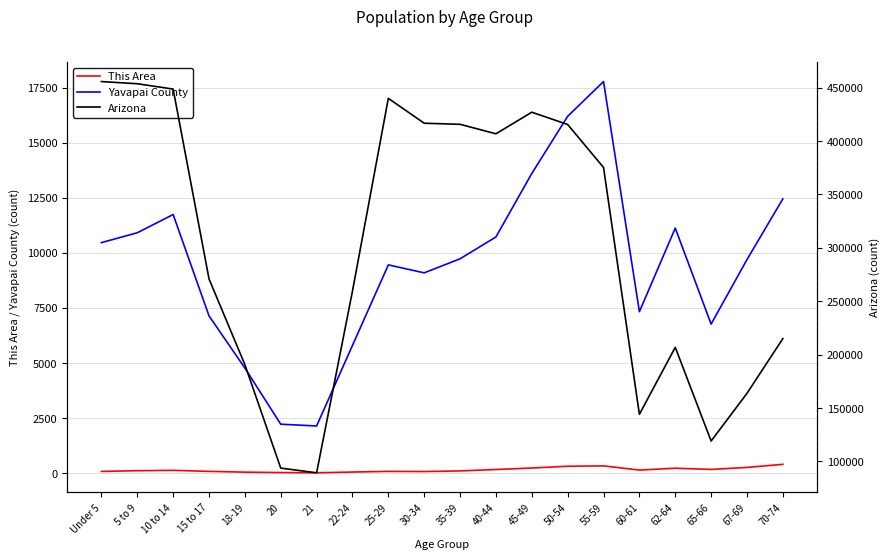

What position from the right is 55-59?

6